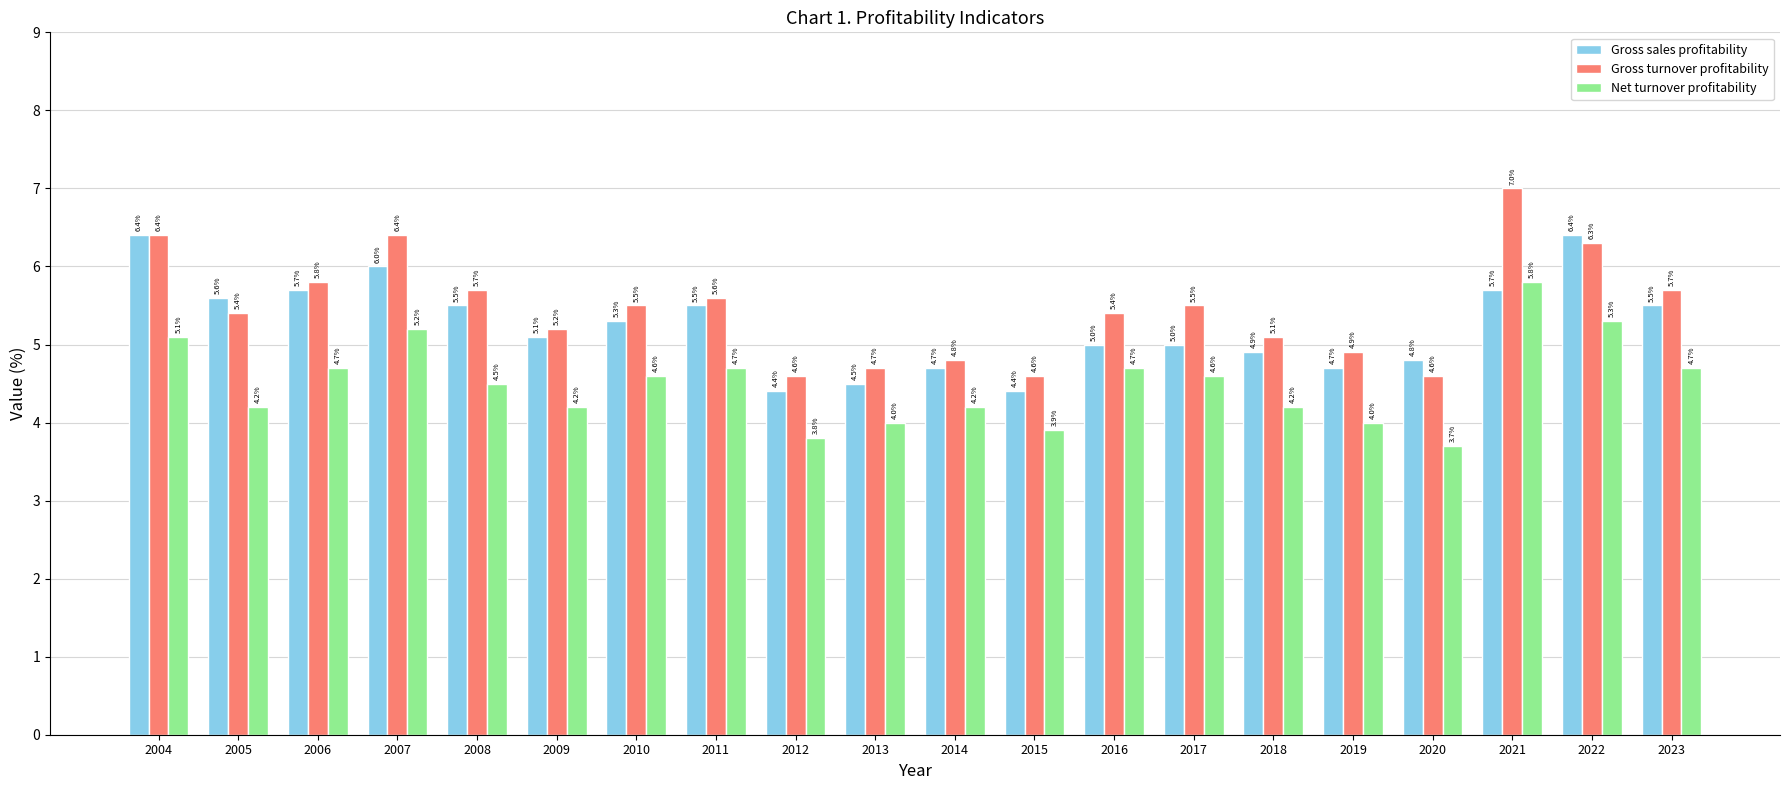

Is the value of Net turnover profitability at 2019 greater than the value of Gross turnover profitability at 2006?

No